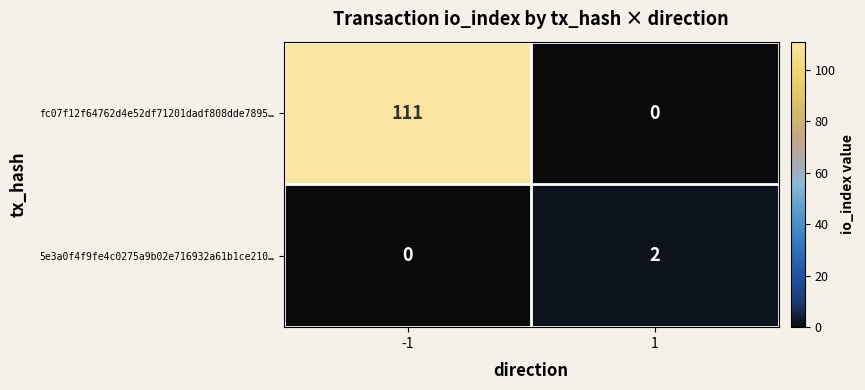

At -1, list the series in order from largest to smallest.

fc07f12f64762d4e52df71201dadf808dde7895…, 5e3a0f4f9fe4c0275a9b02e716932a61b1ce210…